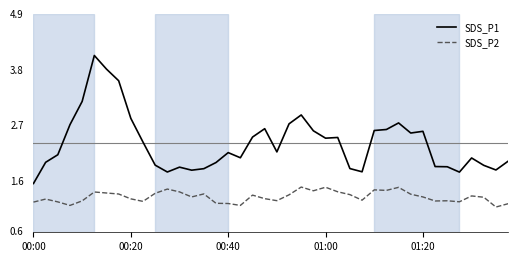

True or false: SDS_P2 and SDS_P1 cross at least once.

False